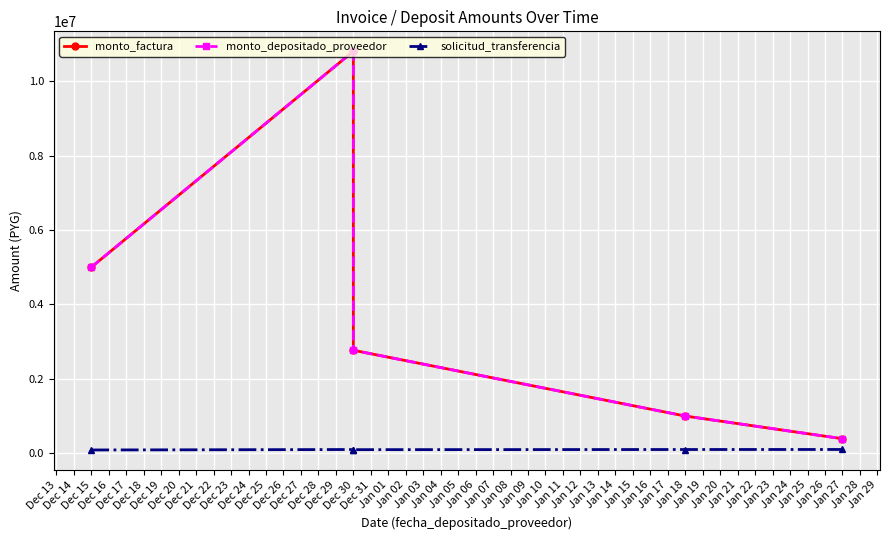

How many distinct data groups are displayed?

3